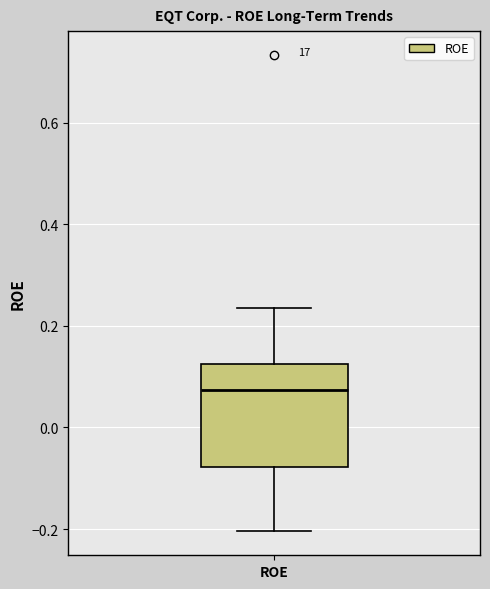

Read this box plot against the y-axis: the position of the median line, the range covered by the box, and the ends of both whiskers. The values are not printed on the chart, so give them approximately, as read against the axis.

median 0.08, box -0.08 to 0.12, whiskers -0.20 to 0.24